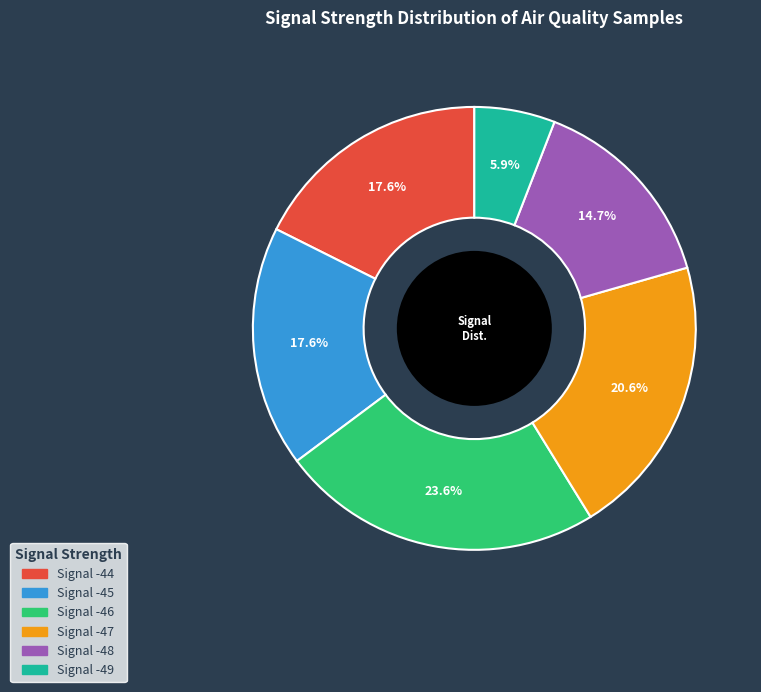

Is there a majority slice in this chart?

No